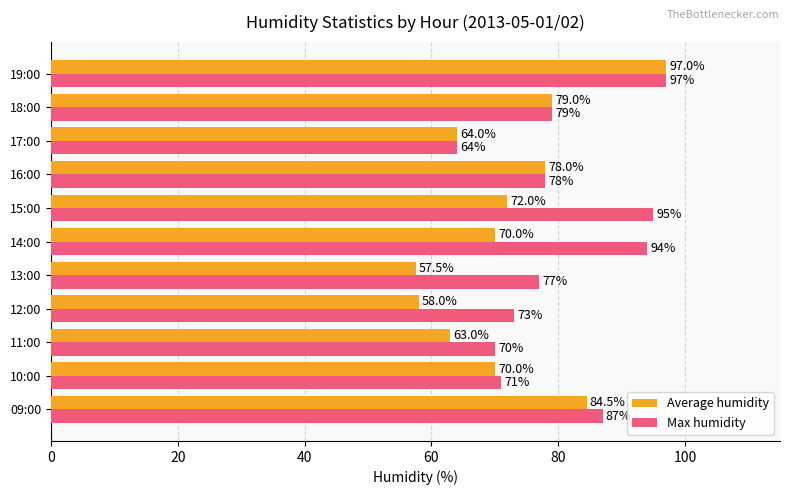

Between 09:00 and 12:00, which series saw the biggest shift?

Average humidity